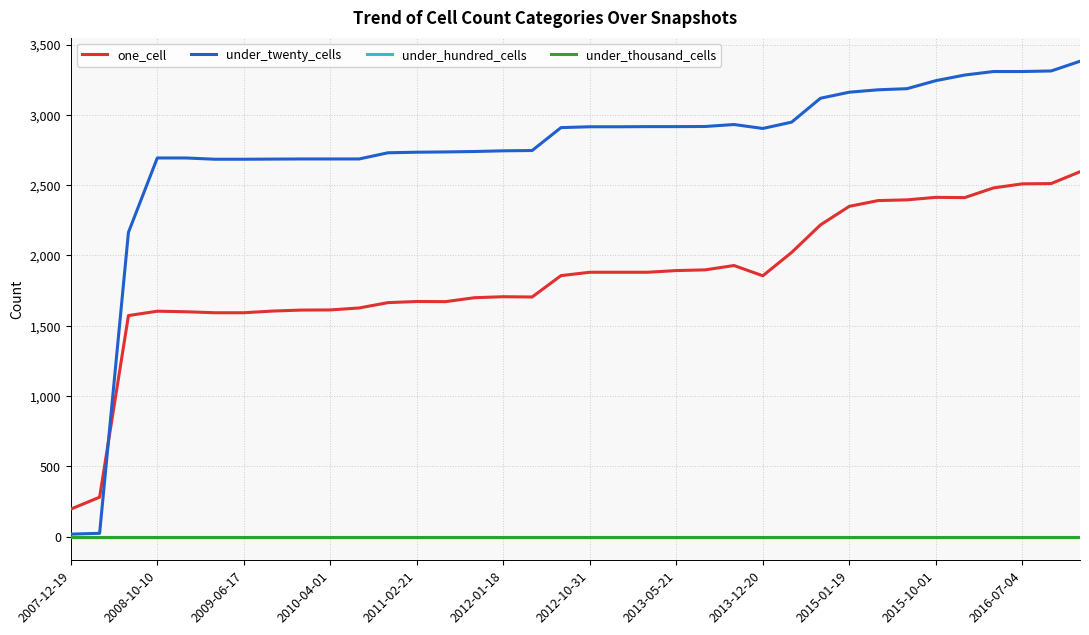

At which label does under_thousand_cells reach its minimum?

2007-12-19